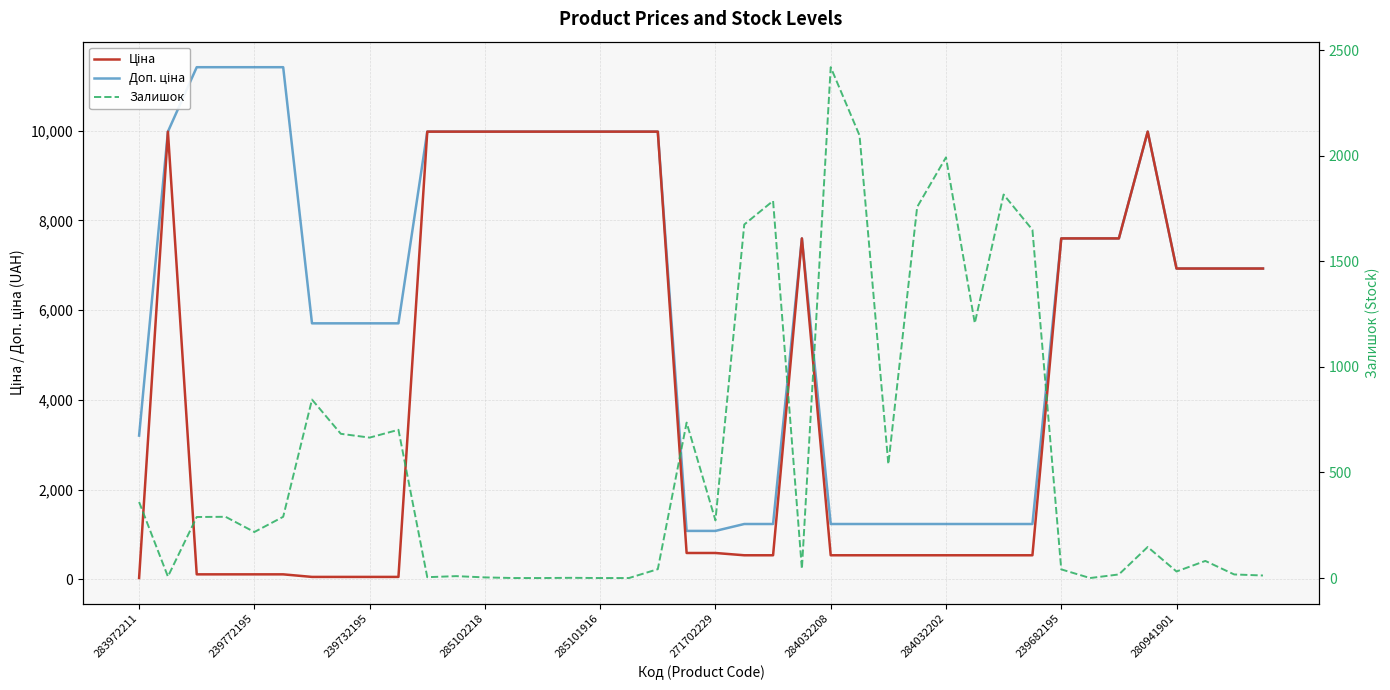

What is the sum of all Доп. ціна values?

253995.8